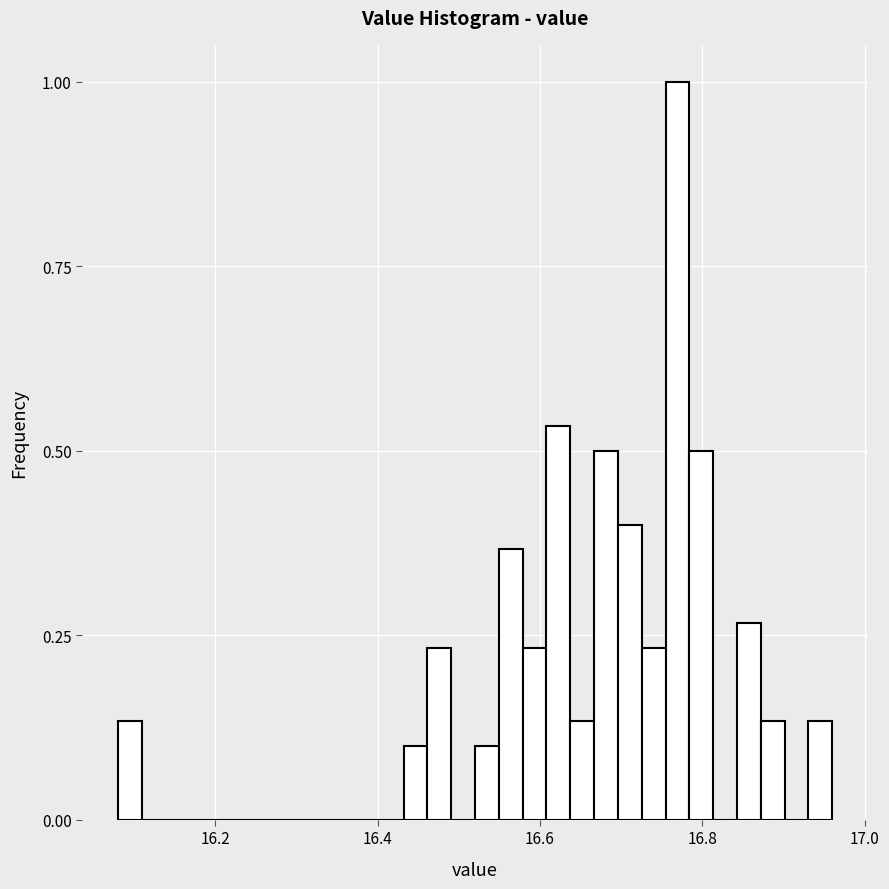

Around what value on the x-axis is the tallest bar? Give the approximate position of its centre, as read against the axis.

16.76